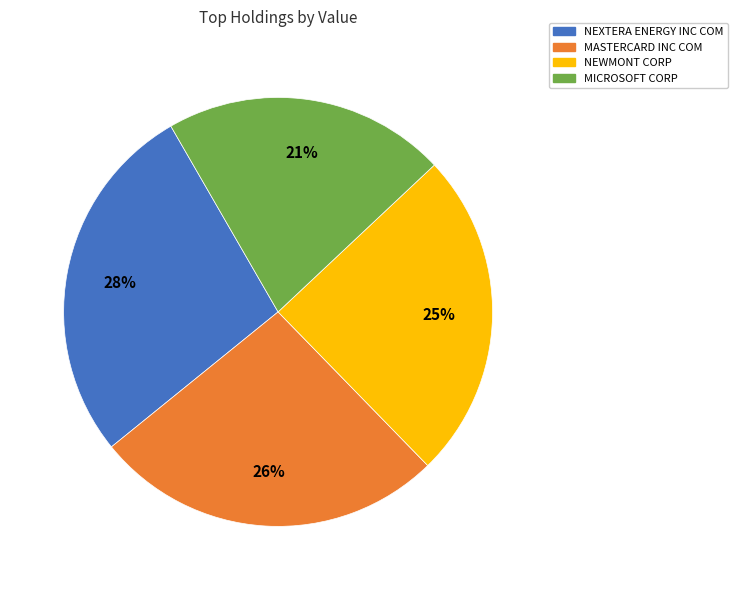

Do MICROSOFT CORP and NEWMONT CORP together represent more than half of the pie?

No